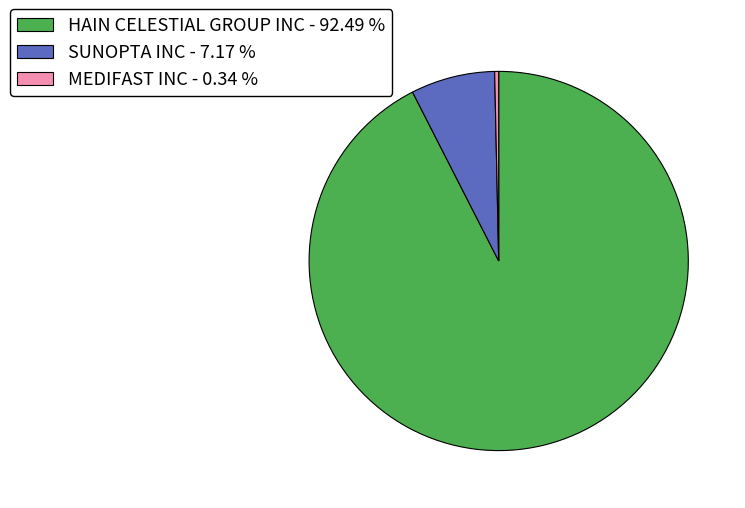

Which category has the smallest portion of the pie?

MEDIFAST INC